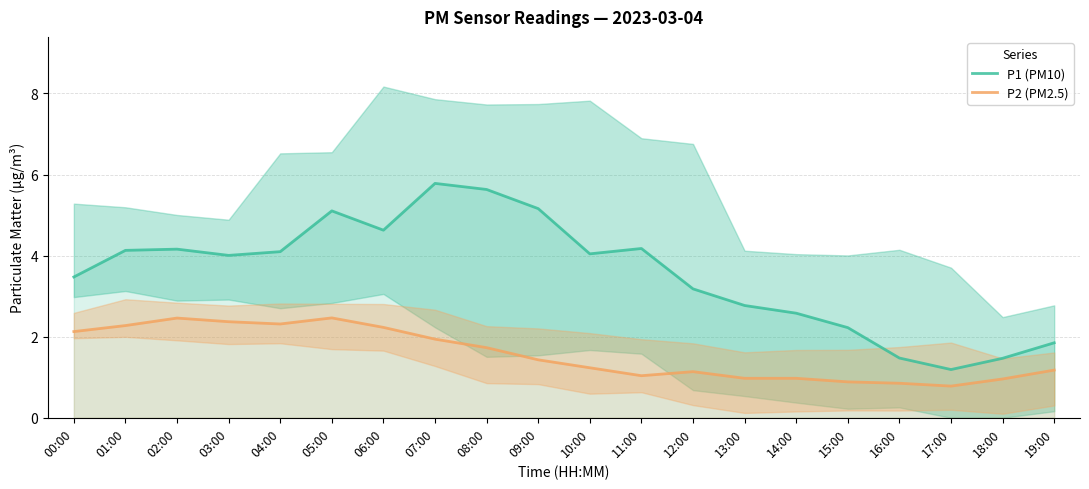

Count the number of data series in this chart.

2